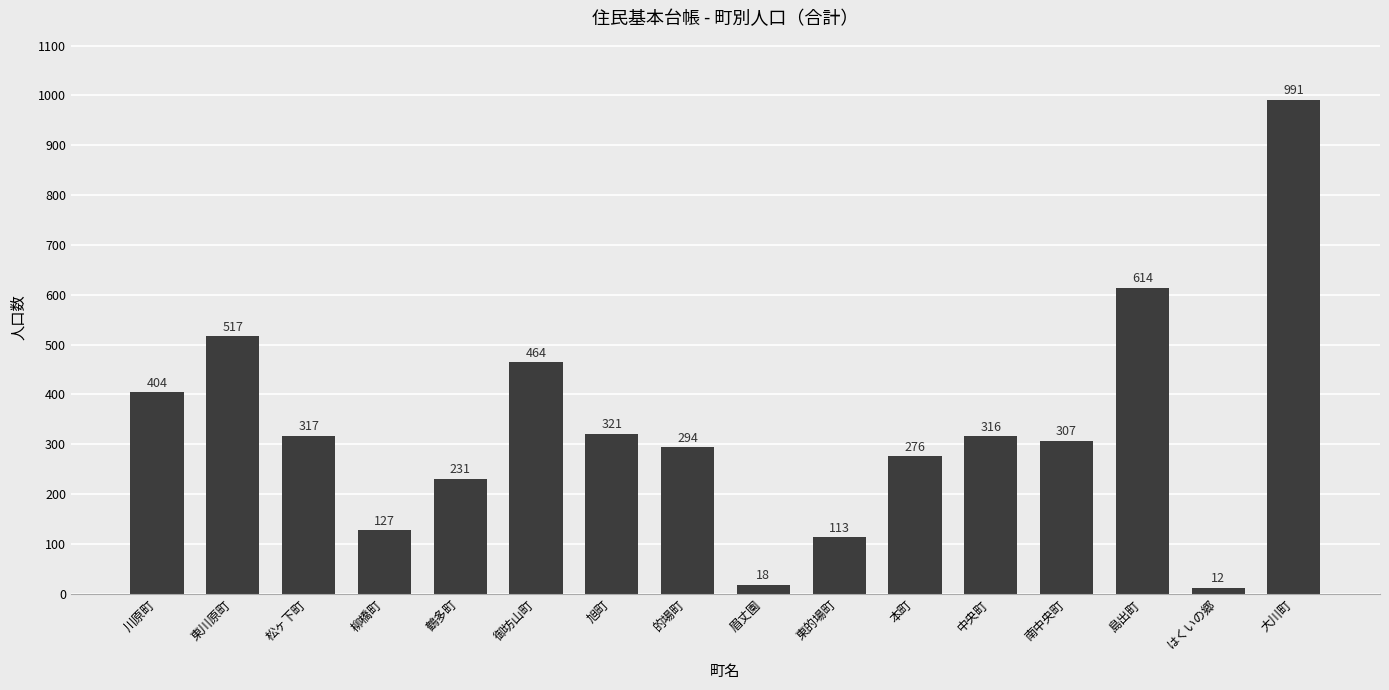

Rank the categories by value from highest to lowest.

大川町, 島出町, 東川原町, 御坊山町, 川原町, 旭町, 松ヶ下町, 中央町, 南中央町, 的場町, 本町, 鶴多町, 柳橋町, 東的場町, 眉丈園, はくいの郷